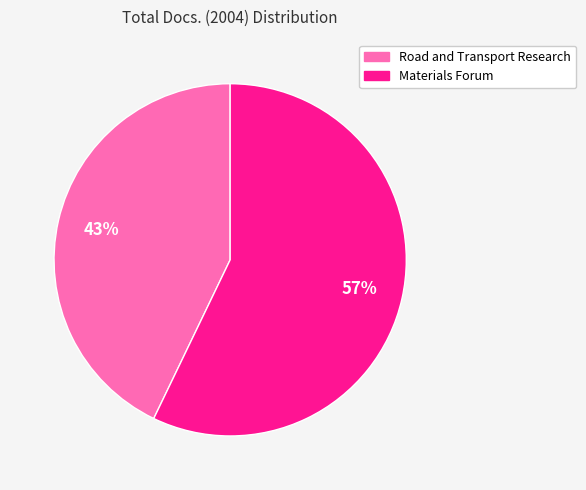

To the nearest percent, what percentage of the pie is Materials Forum?

57%